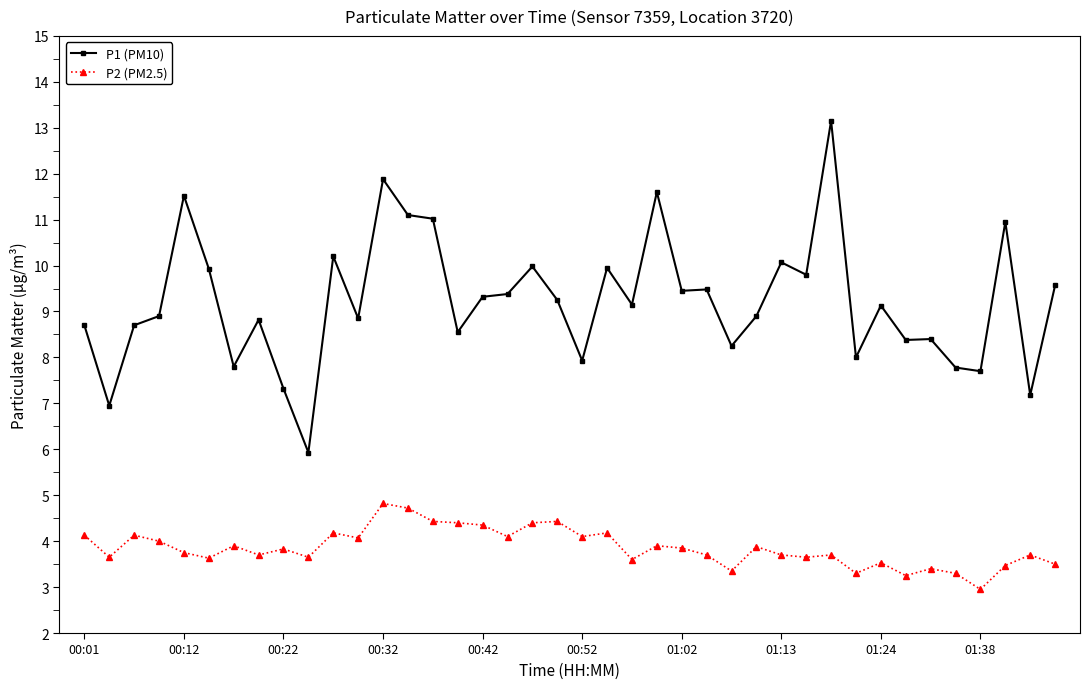

How many data points does each series have?

40